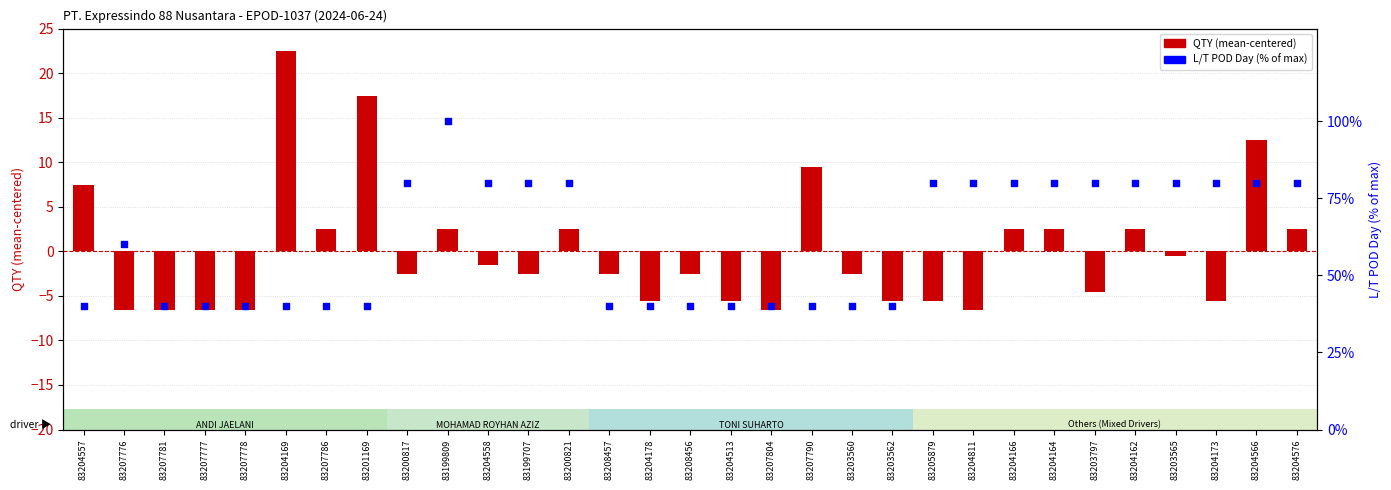

Is the value of QTY (centered) at 83200817 greater than the value of L/T POD Day (%) at 83199809?

No